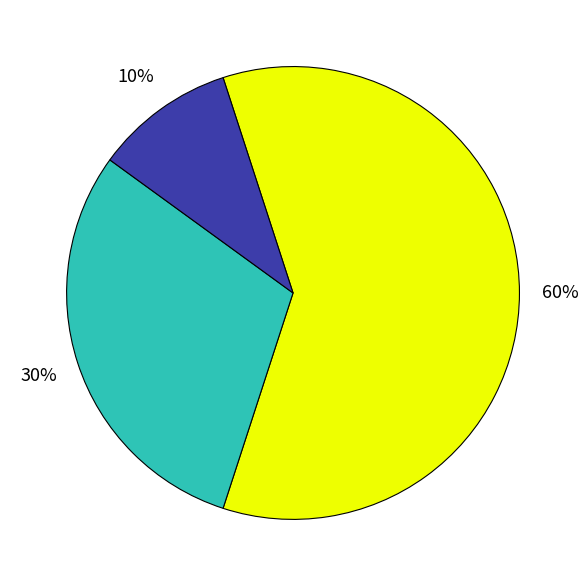

Is there a majority slice in this chart?

Yes